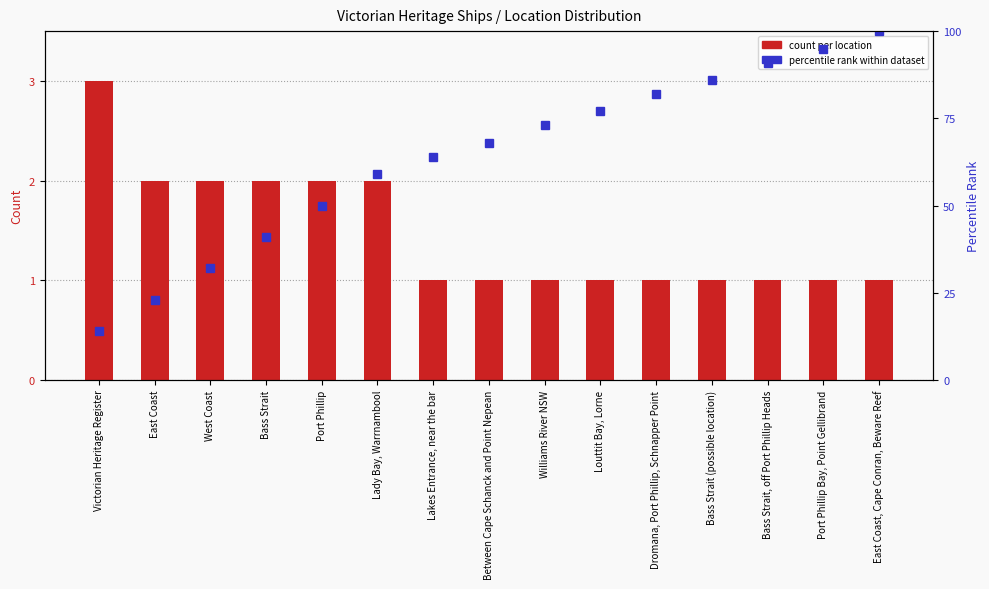

What is the label of the 10th bar from the left?

Louttit Bay, Lorne